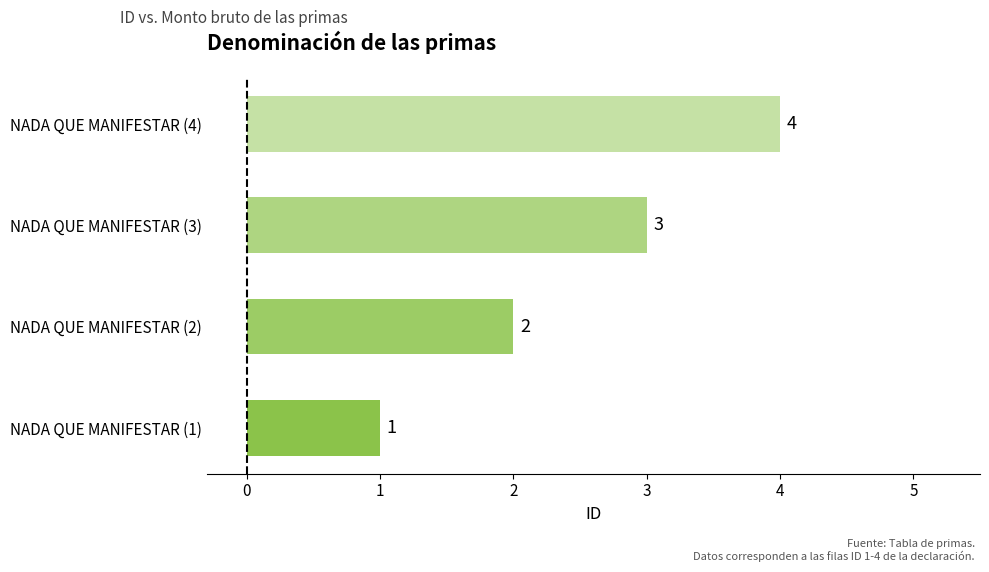

How many series are shown in this chart?

1